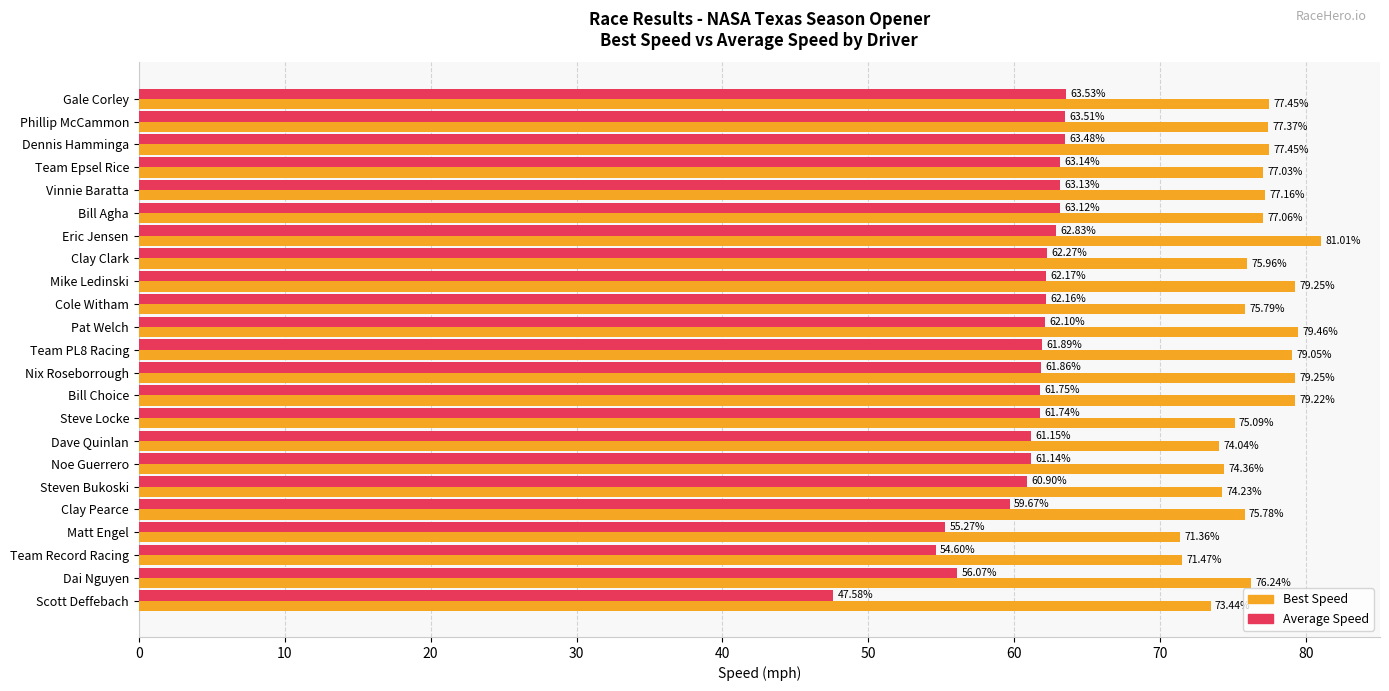

Which series has the largest total across all categories?

Best Speed